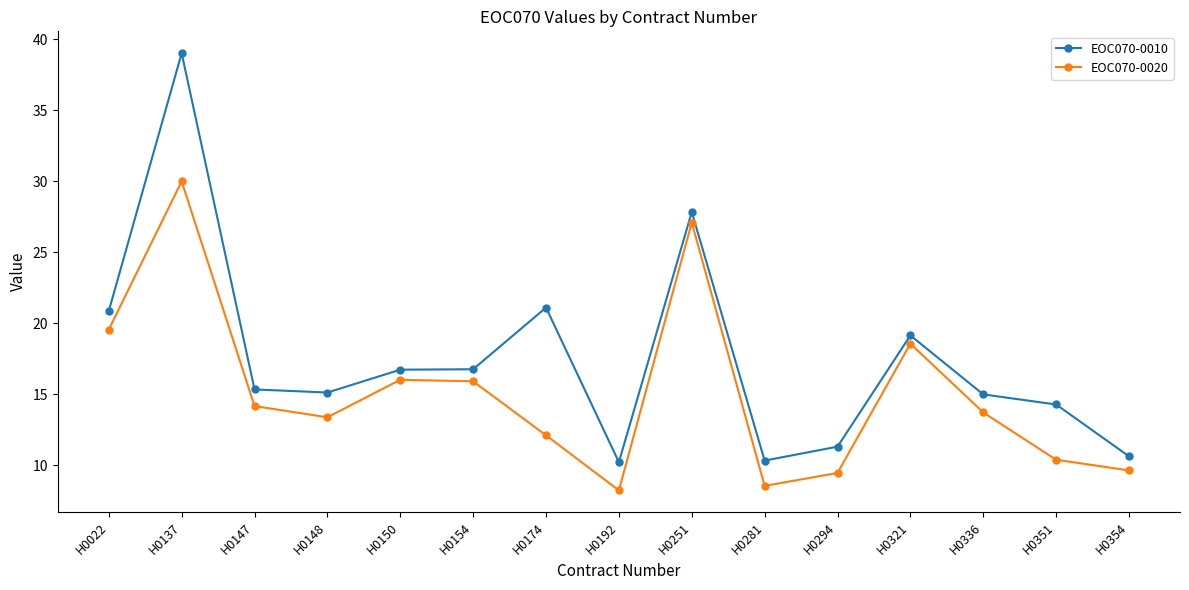

Which series has the largest total across all categories?

EOC070-0010